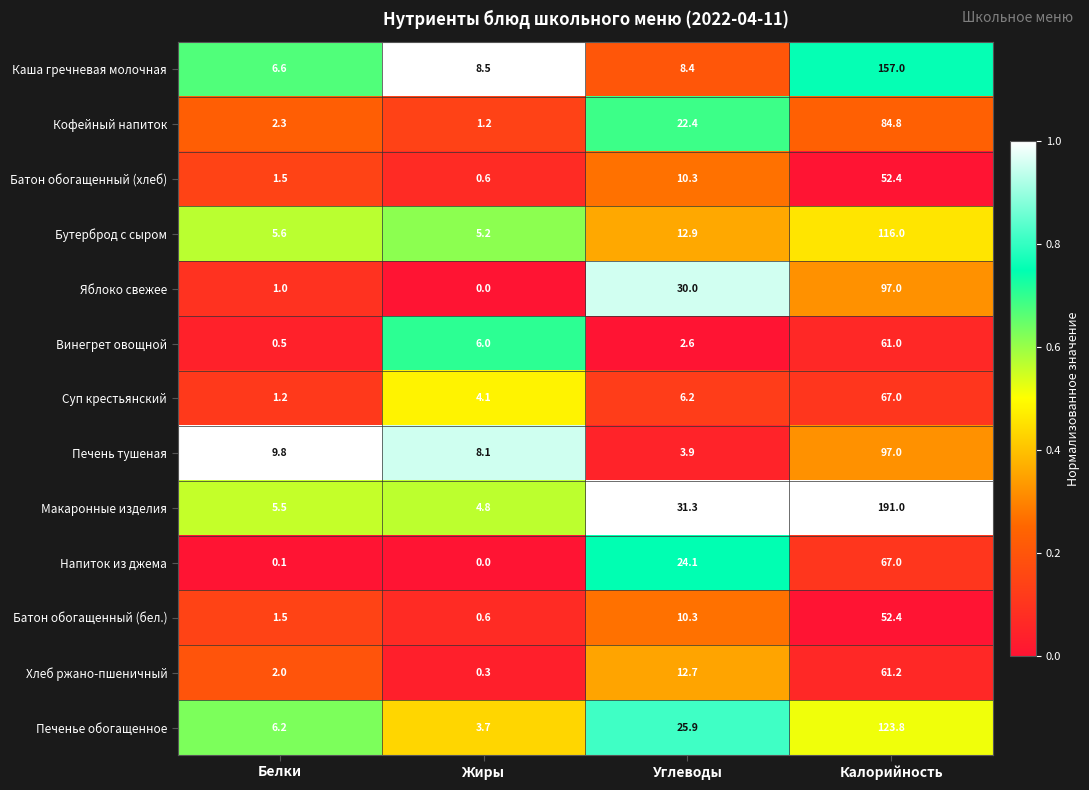

Rank the categories by Суп крестьянский value from highest to lowest.

Калорийность, Углеводы, Жиры, Белки